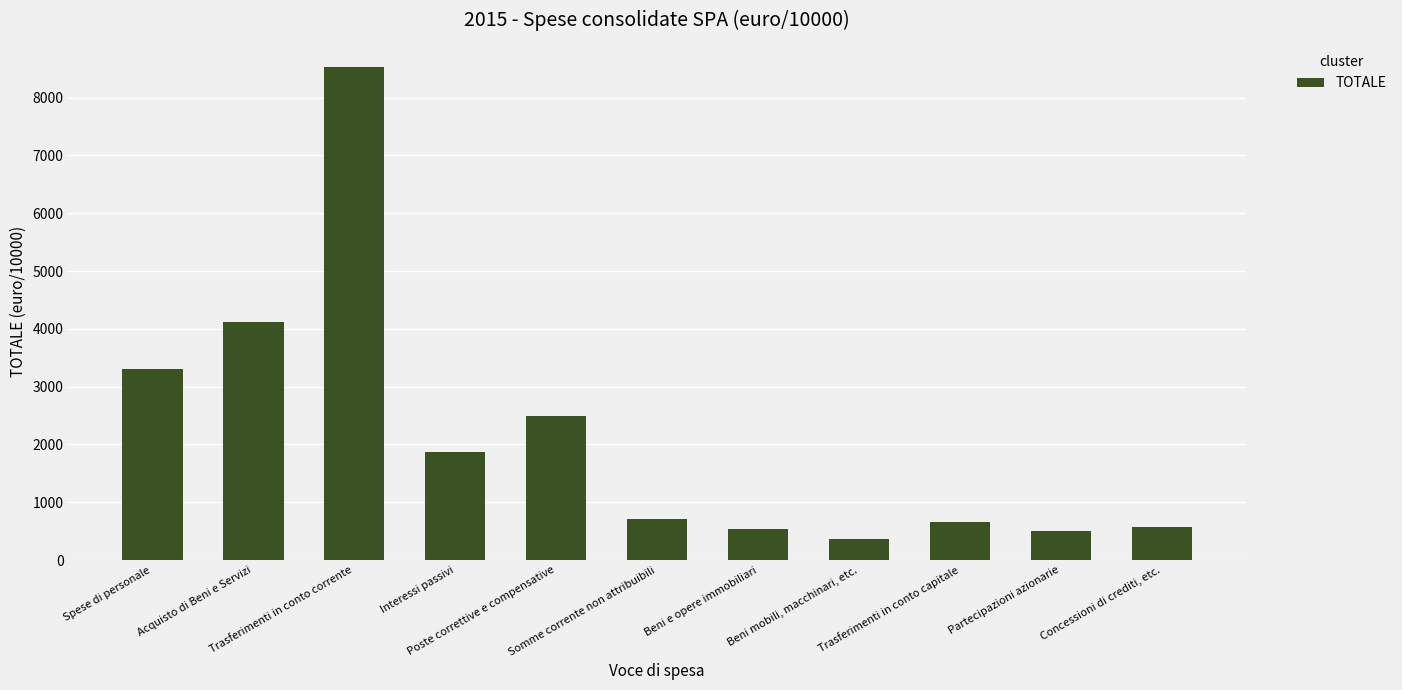

Does the chart contain stacked bars?

No